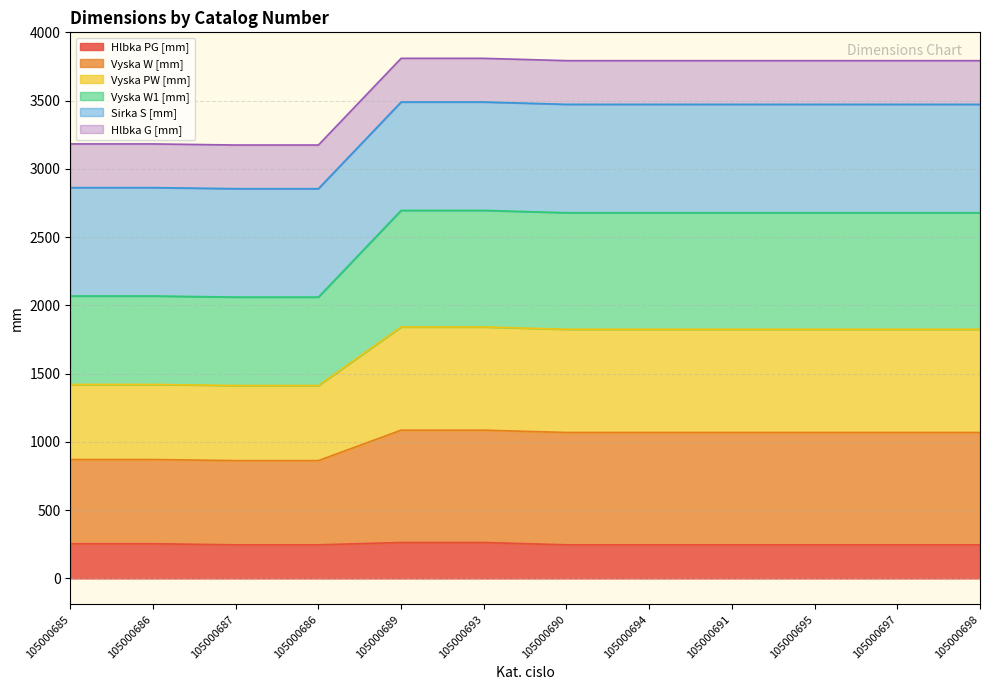

What are all the series names shown in the legend?

Hlbka PG [mm], Vyska W [mm], Vyska PW [mm], Vyska W1 [mm], Sirka S [mm], Hlbka G [mm]